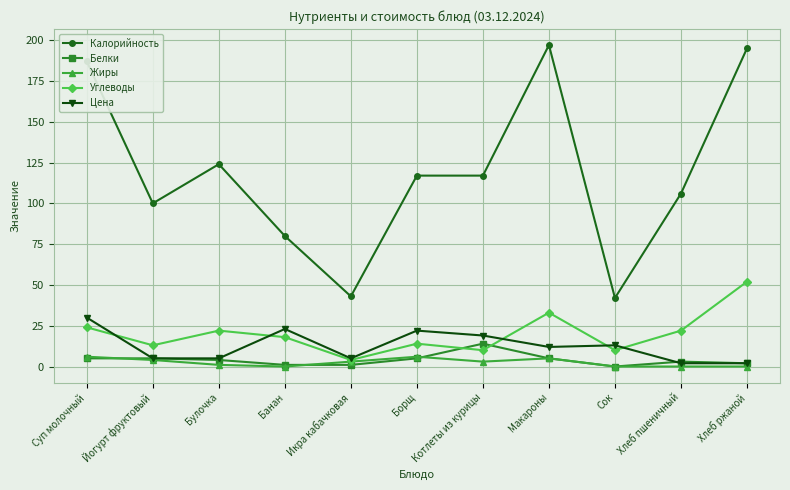

How many lines are shown in the chart?

5